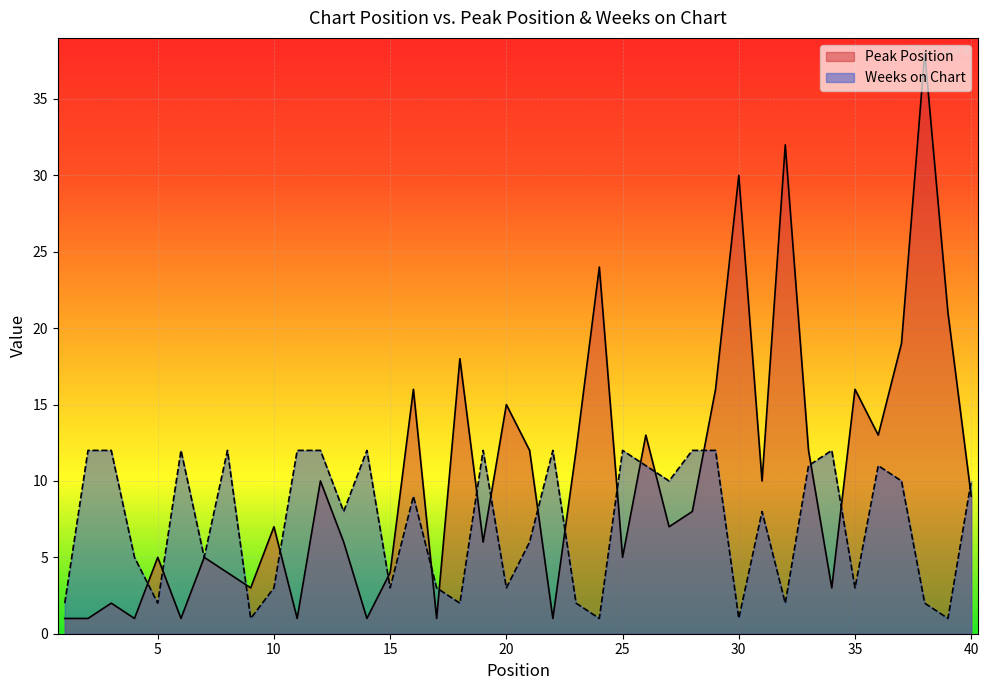

Rank the series by their maximum value, from lowest to highest.

Weeks on Chart, Peak Position